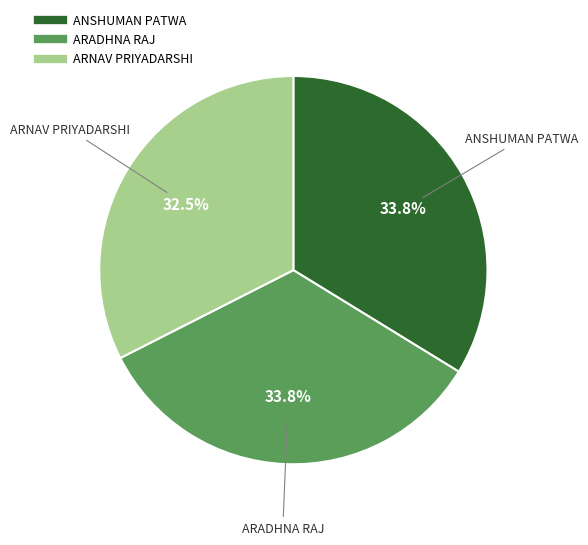

To the nearest percent, what is the average slice percentage?

33%